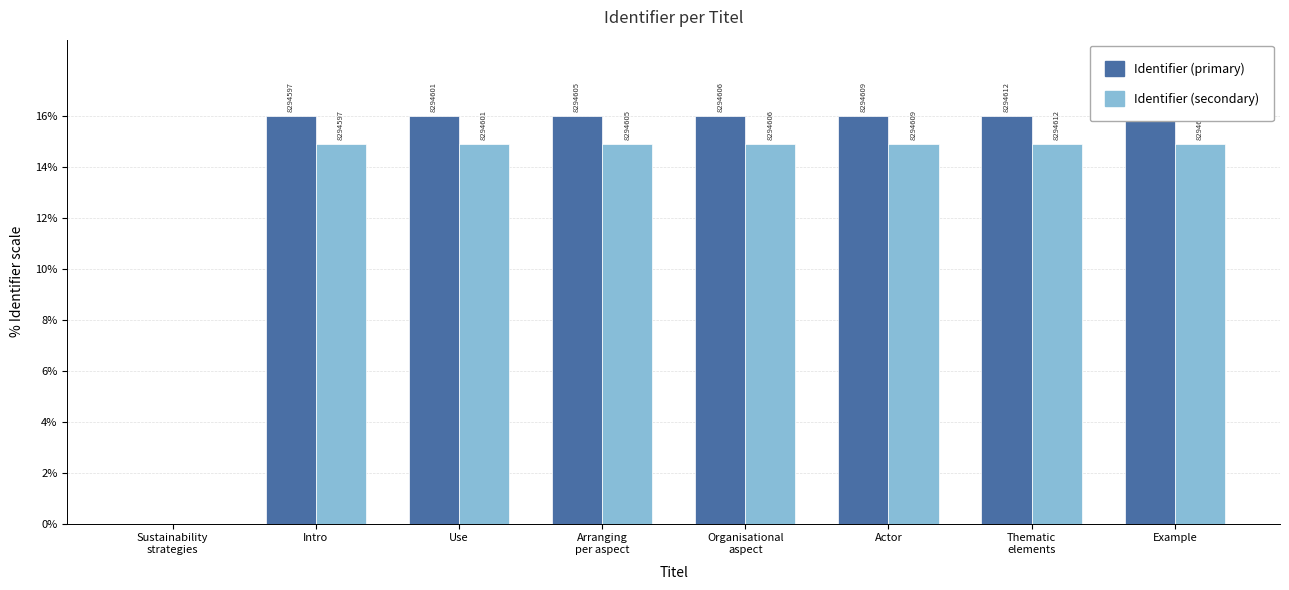

What is the difference between the Identifier (secondary) values at Sustainability
strategies and Thematic
elements?

14.9